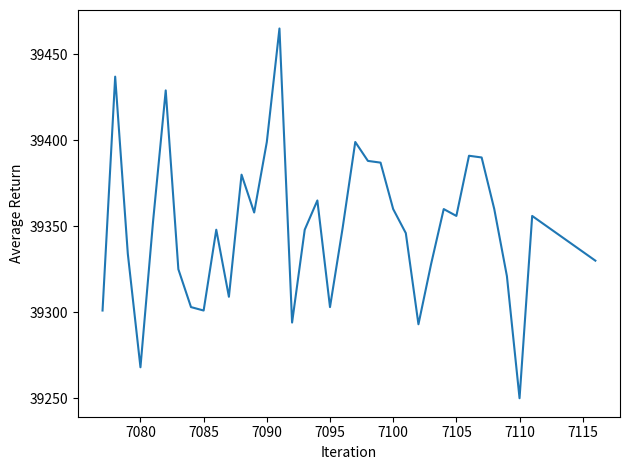

What is the maximum value shown in the chart?

39465